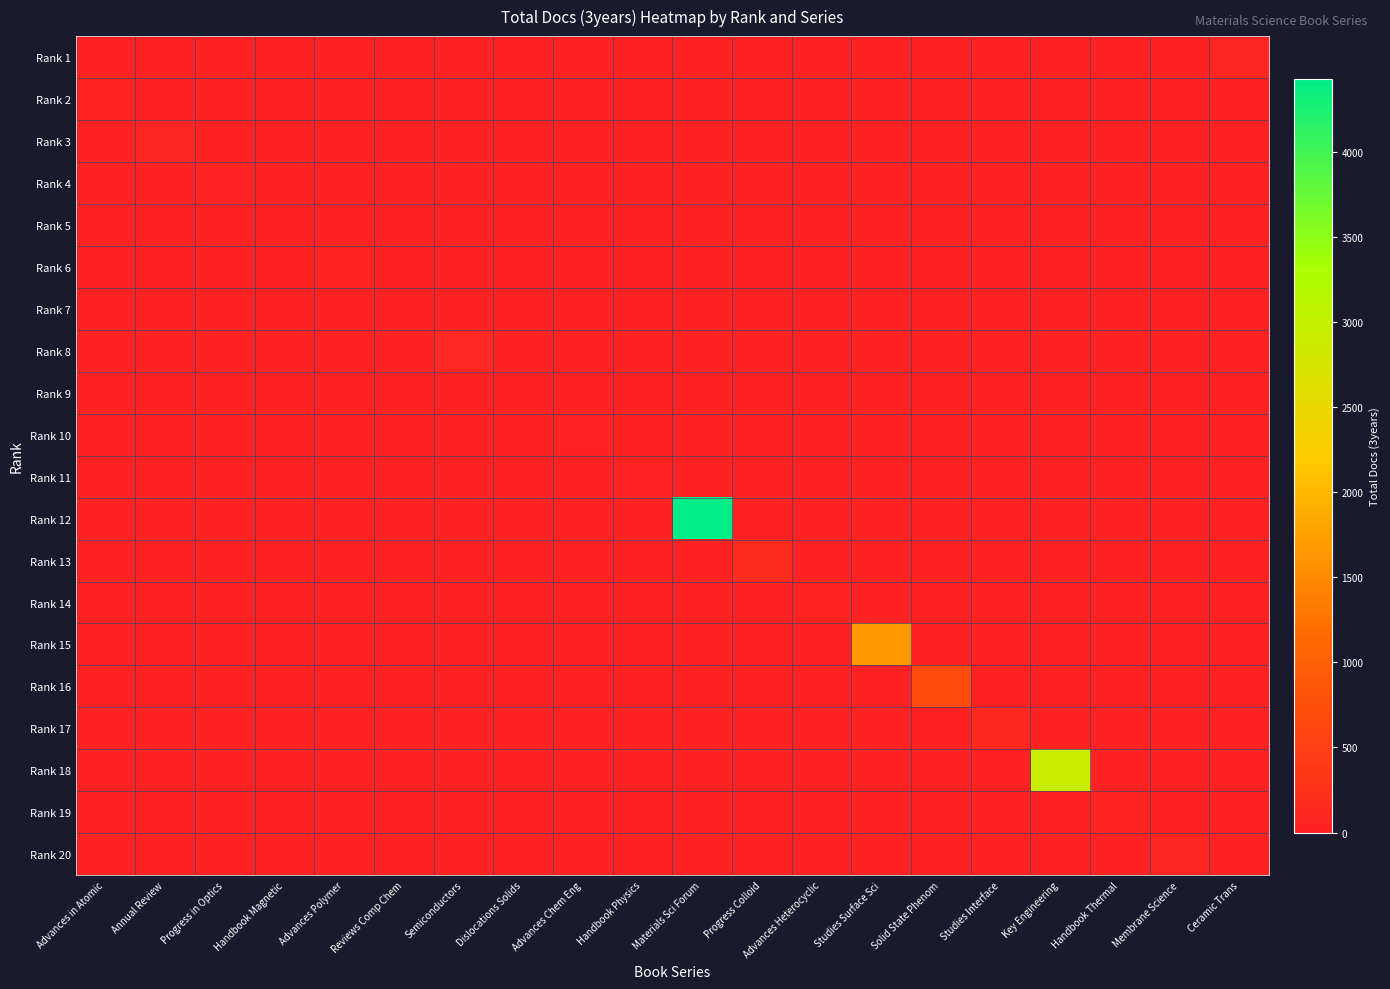

At Studies Interface, list the series in order from smallest to largest.

Rank 1, Rank 2, Rank 3, Rank 4, Rank 5, Rank 6, Rank 7, Rank 8, Rank 9, Rank 10, Rank 11, Rank 12, Rank 13, Rank 14, Rank 15, Rank 16, Rank 18, Rank 19, Rank 20, Rank 17